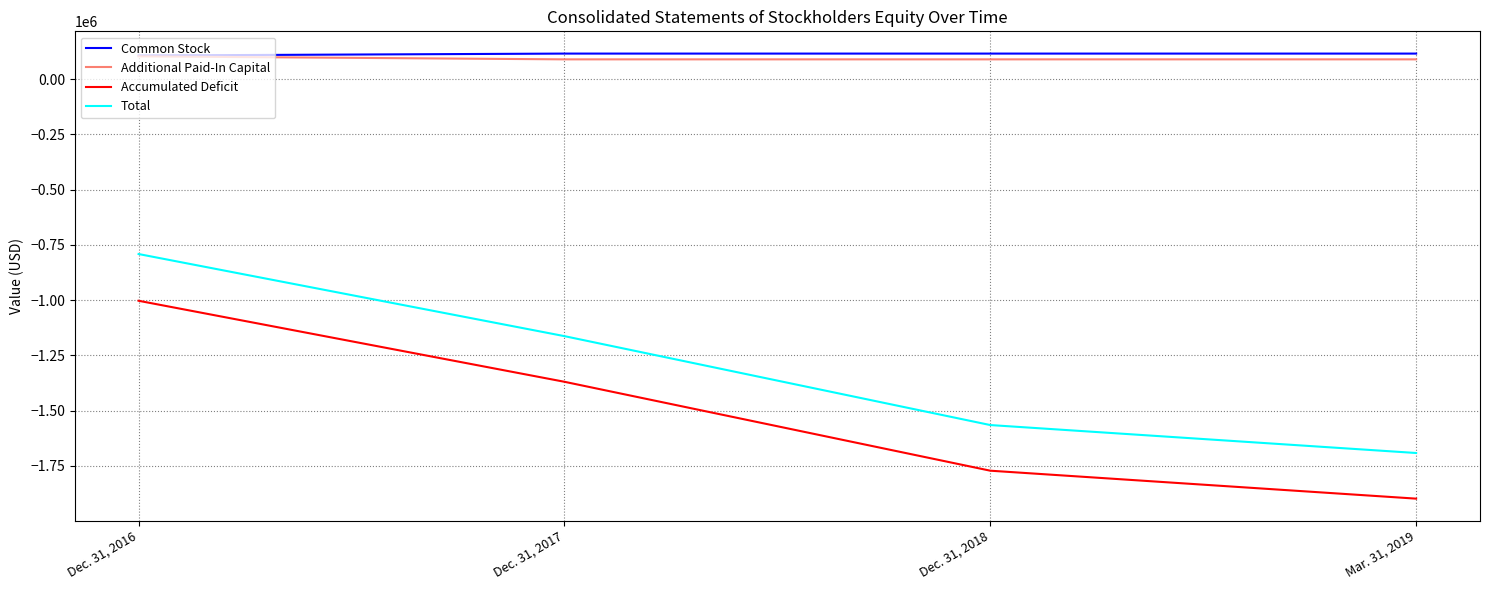

Where is Accumulated Deficit nearest to the value -1451022?

Dec. 31, 2017